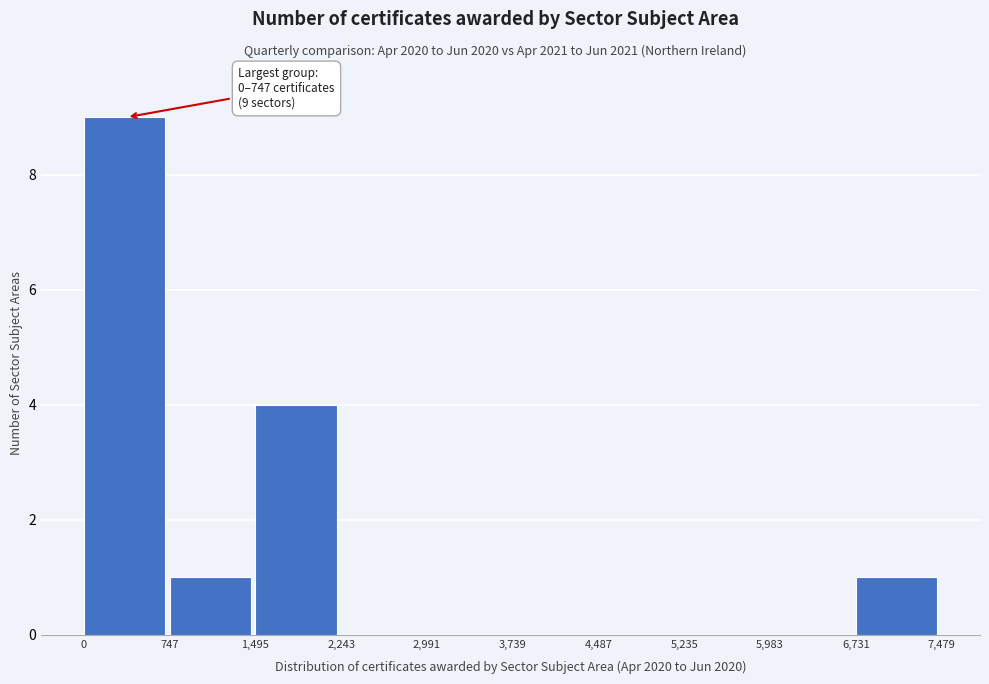

Which range on the x-axis has the tallest bar?

0 to 747